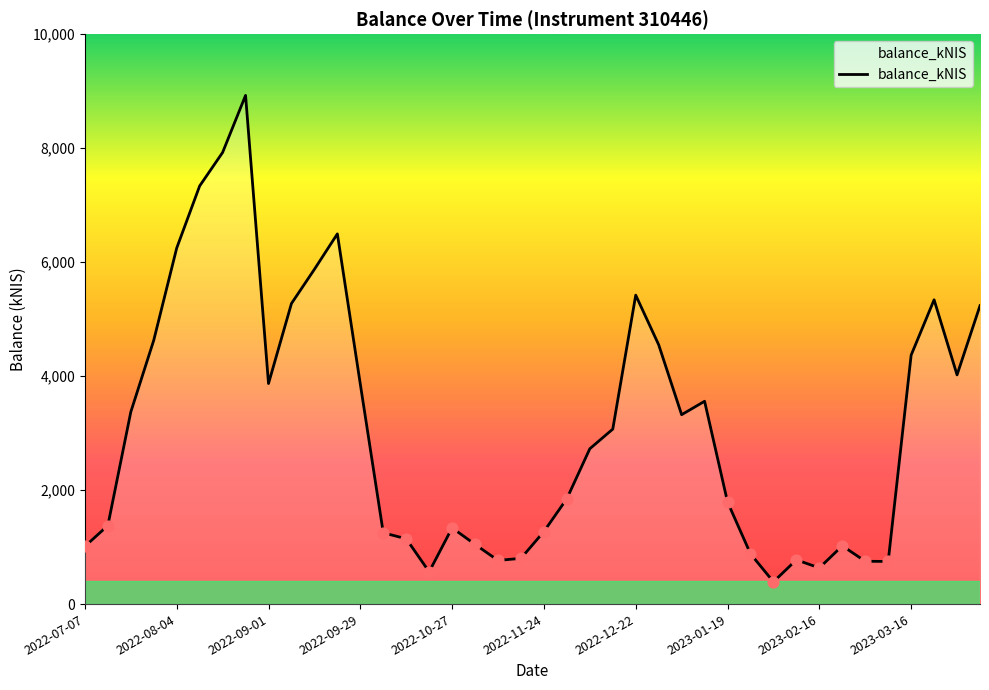

What is the maximum value shown in the chart?

8925.5